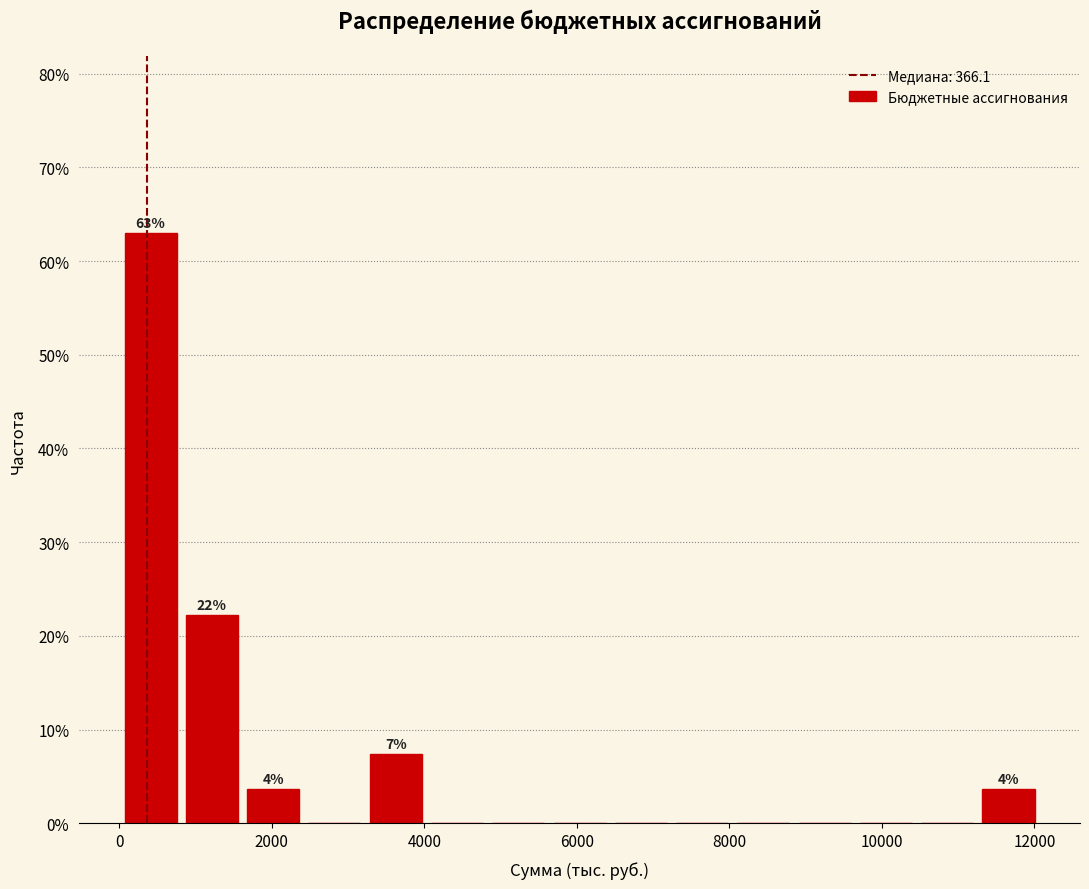

Over which range of the x-axis is the bar tallest?

0 to 800